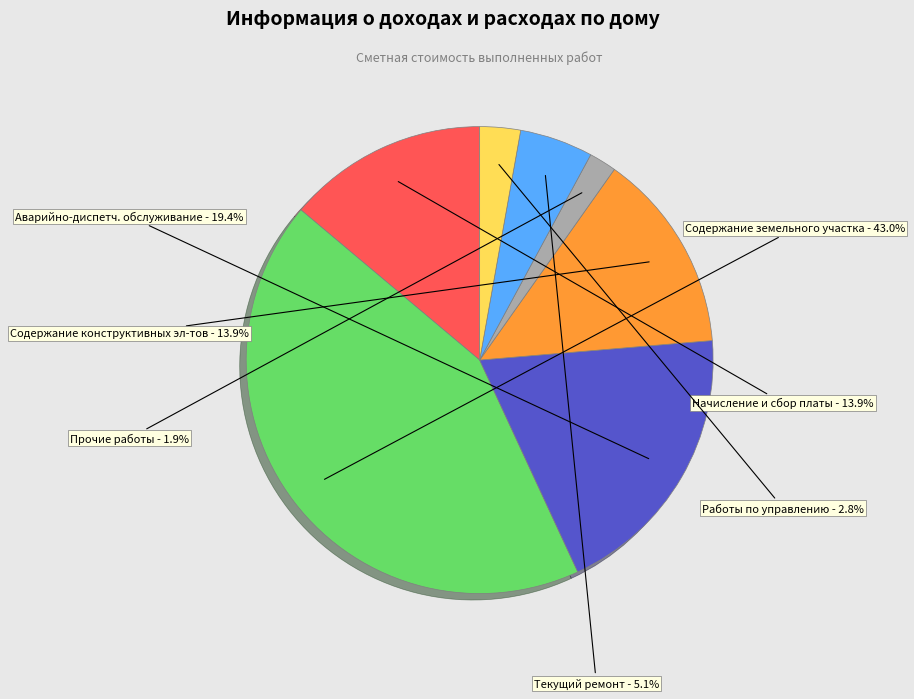

Which slice is the smallest?

Прочие работы